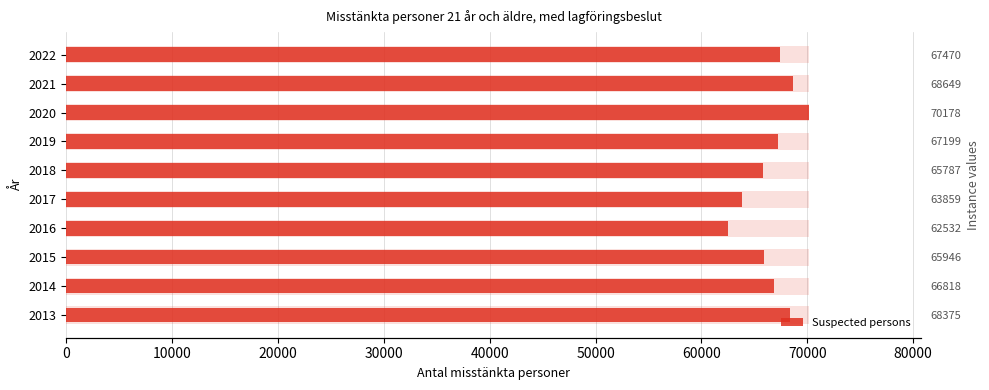

How many bars are there in total?

10